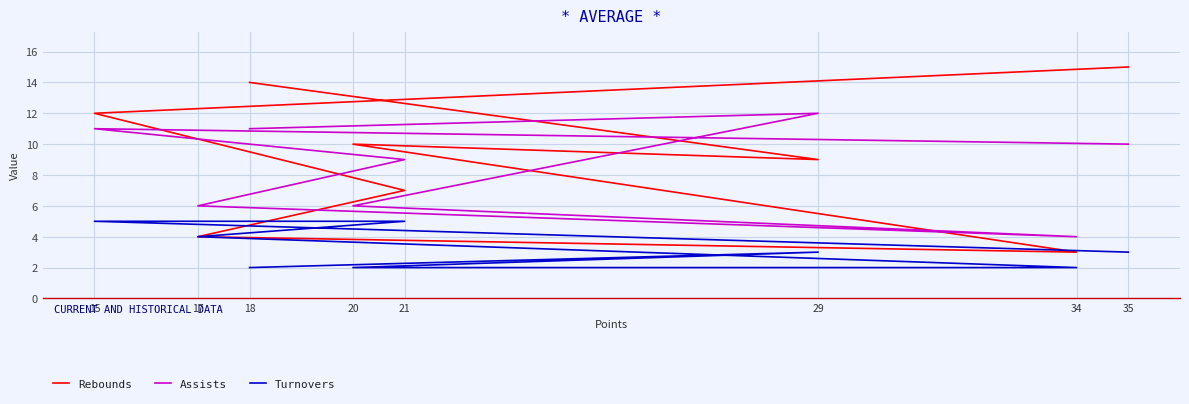

What is the sum of the Rebounds values at 17 and 35?

19